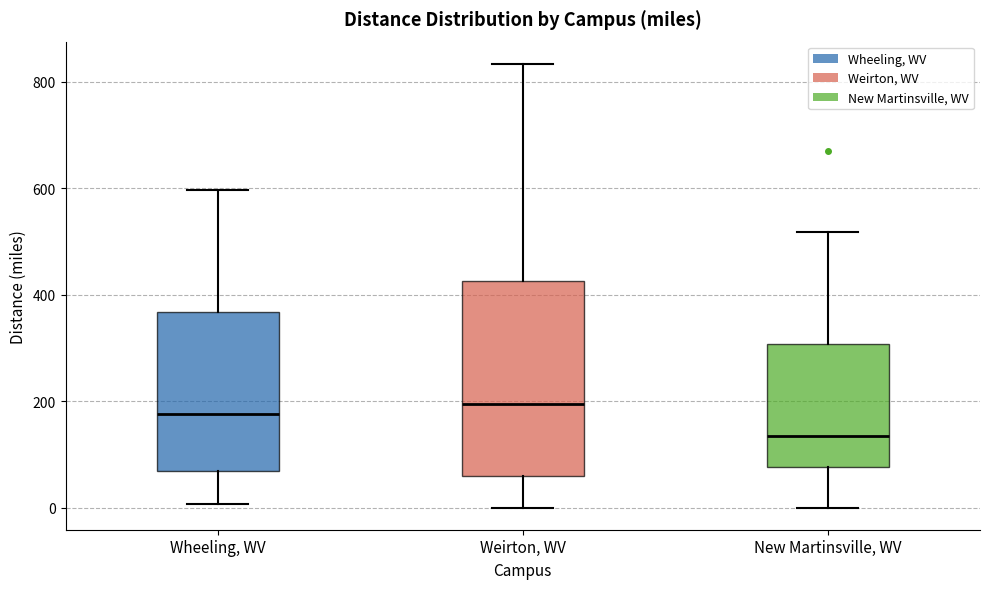

Which box has the highest median line?

Weirton, WV